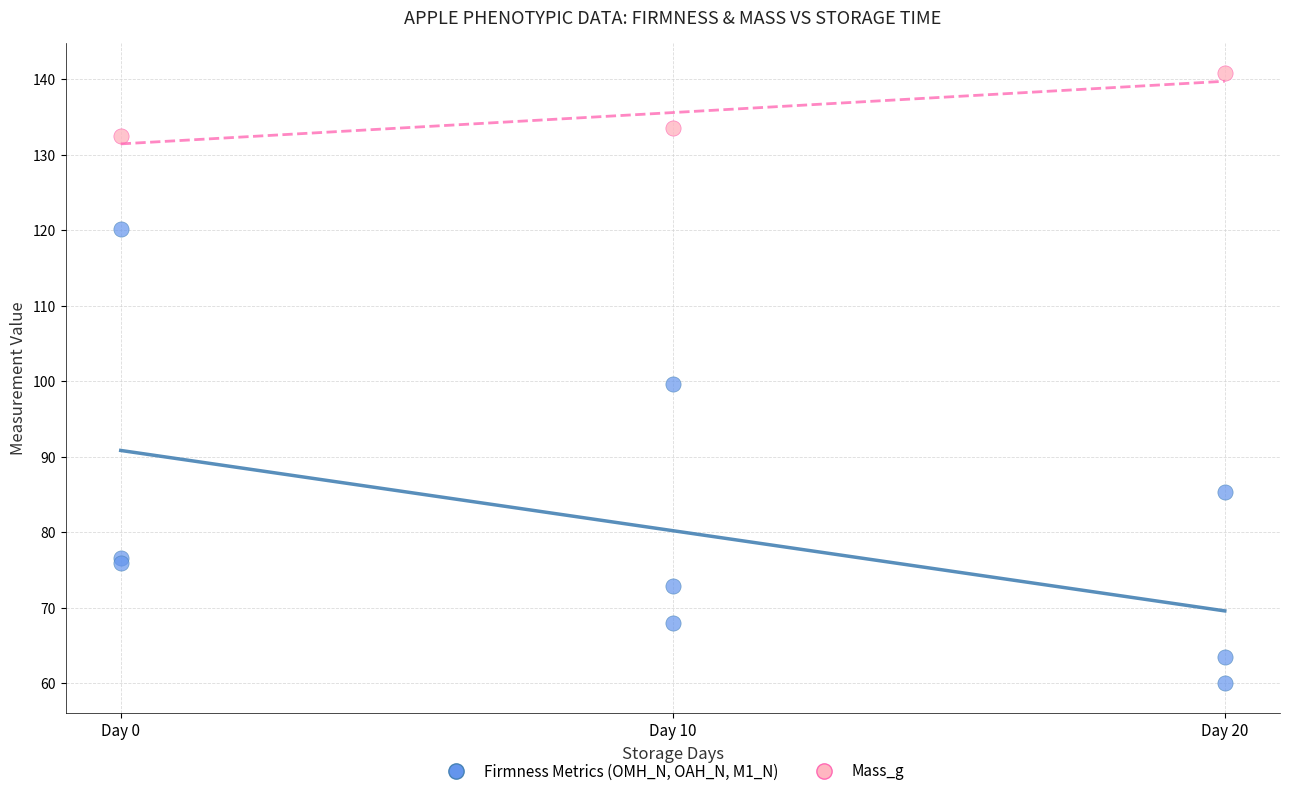

Which series has the widest spread of Y values?

Firmness Metrics (OMH_N, OAH_N, M1_N)